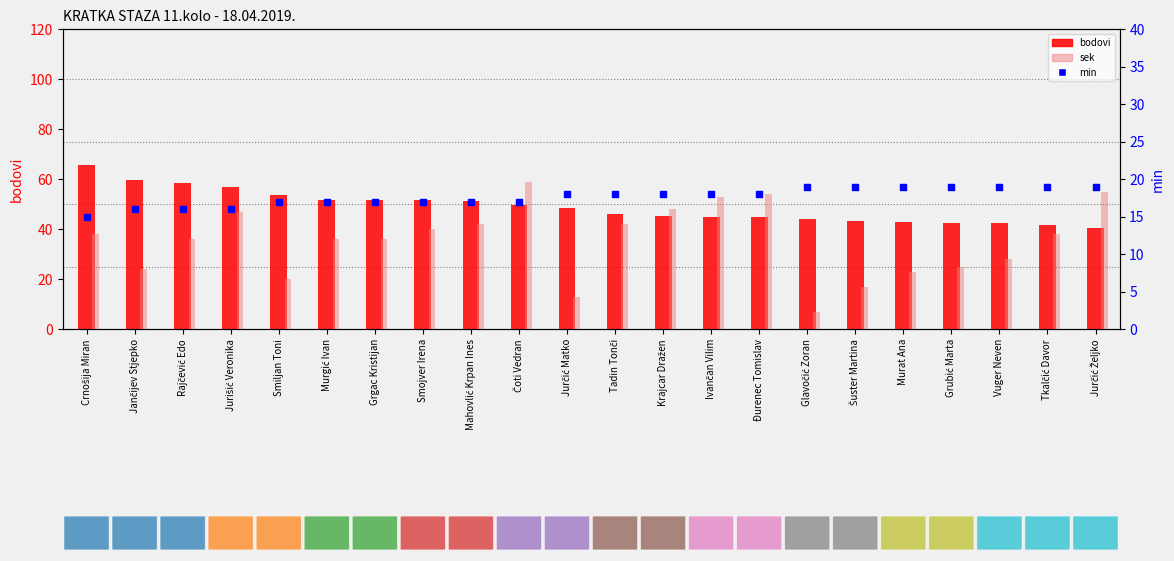

What are all the series names shown in the legend?

bodovi, sek, min